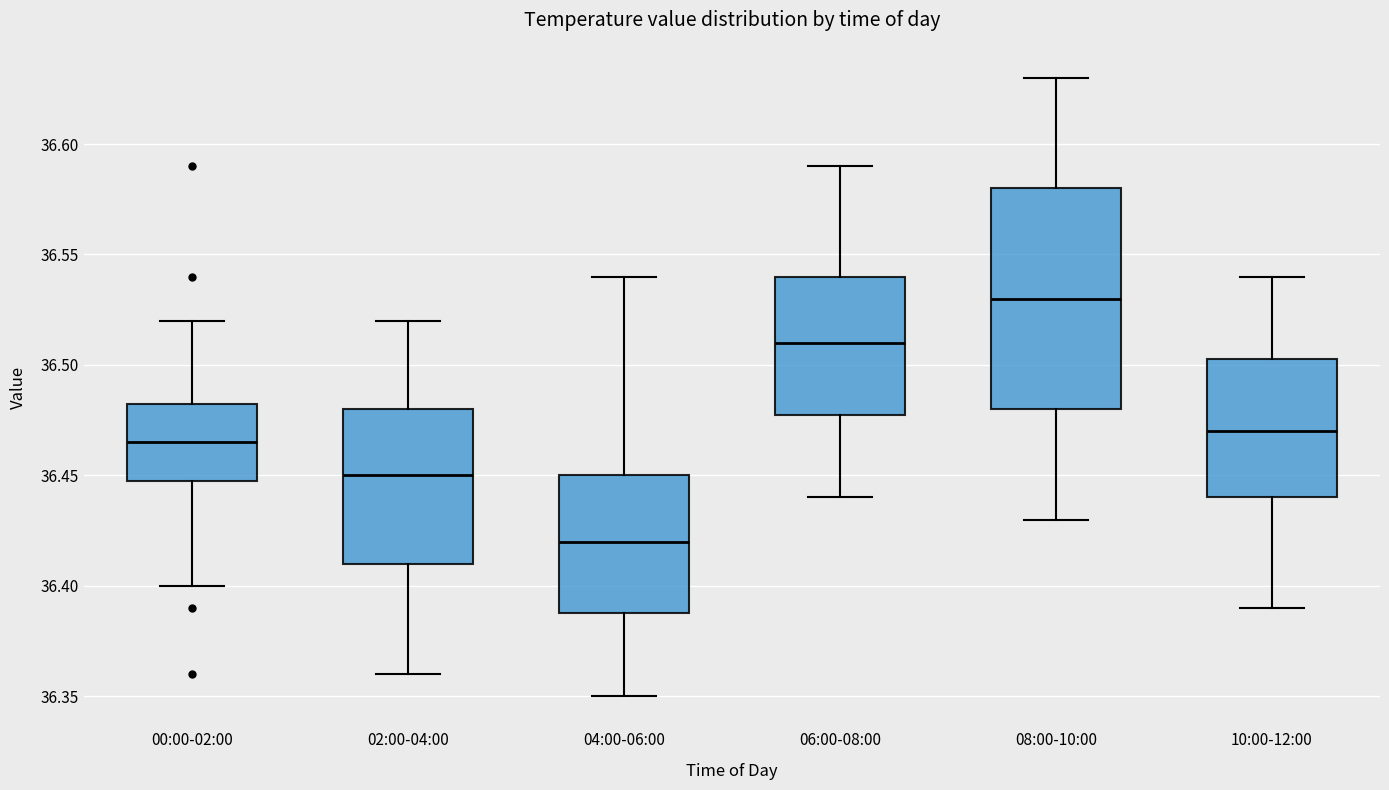

Where is the lower edge of the box for 06:00-08:00 on the y-axis? The values are not printed on the chart, so give them approximately, as read against the axis.

36.480